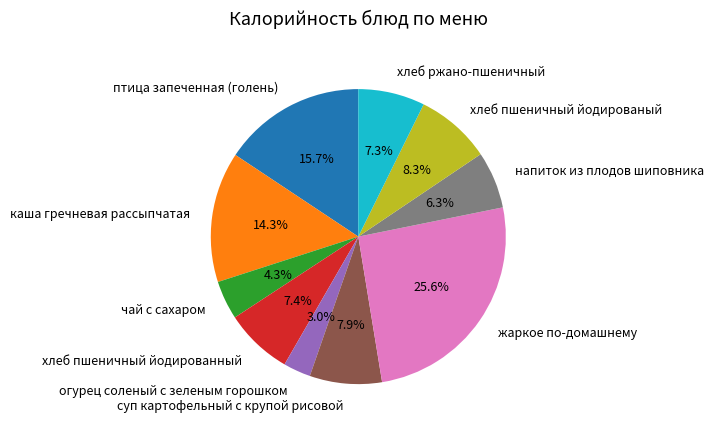

To the nearest percent, what portion does суп картофельный с крупой рисовой represent?

8%